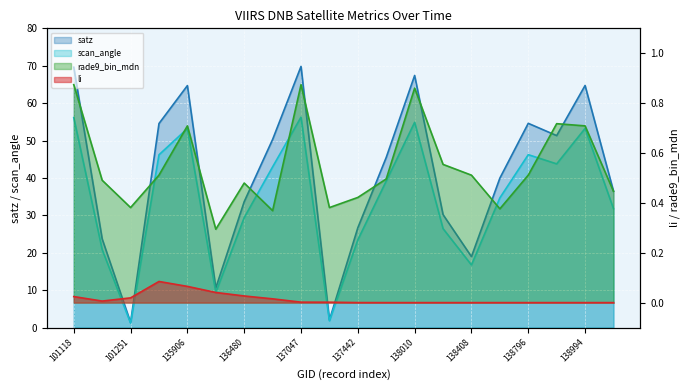

Rank the categories by satz value from lowest to highest.

101251, 137251, 136295, 138408, 101127, 137442, 138022, 136480, 139009, 138603, 137631, 136672, 138809, 135717, 138796, 135906, 138994, 138010, 101118, 137047